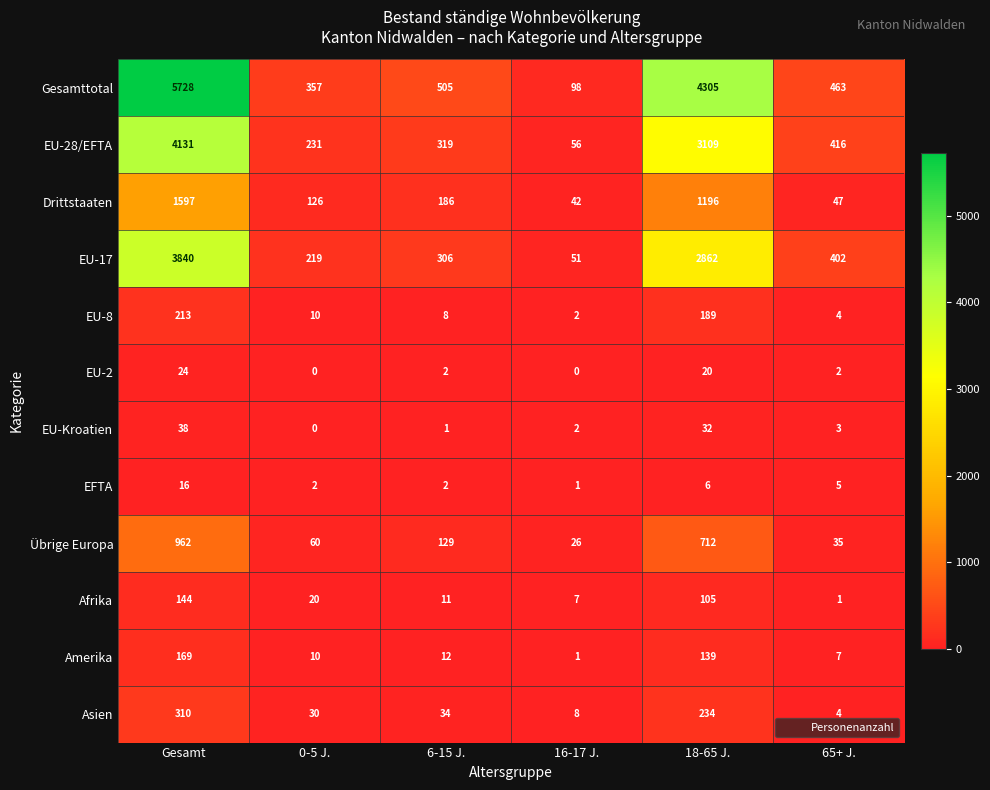

Is it true that Asien equals 71 at 18-65 J.?

False